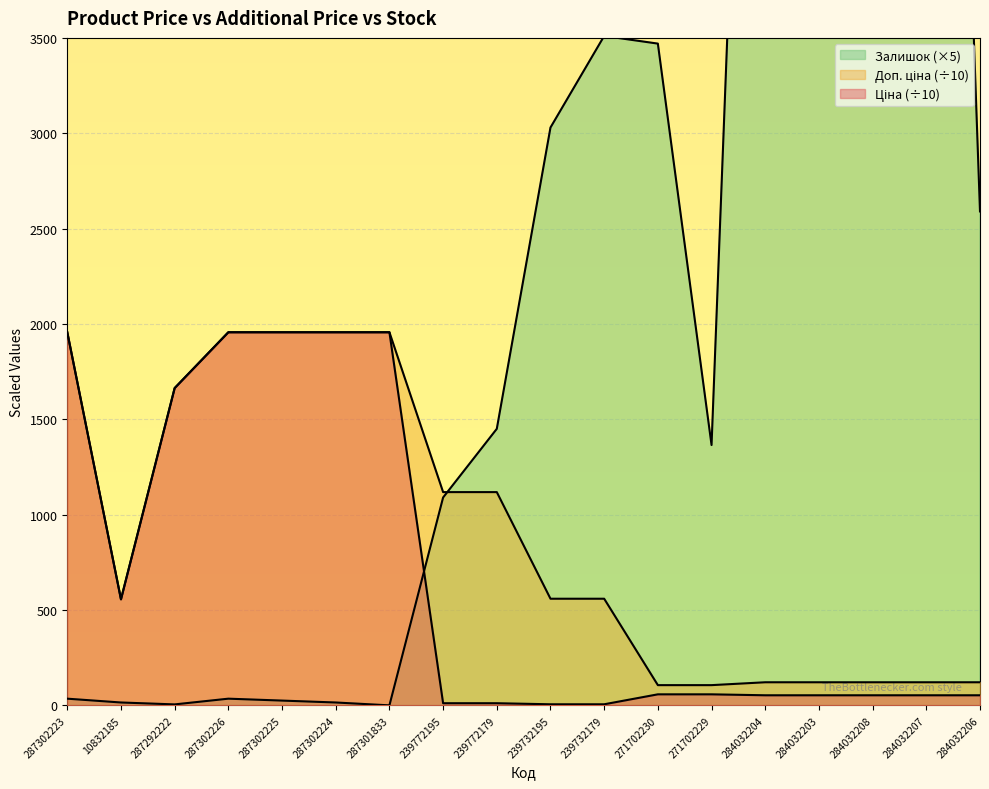

How many times do Ціна and Залишок cross each other?

1